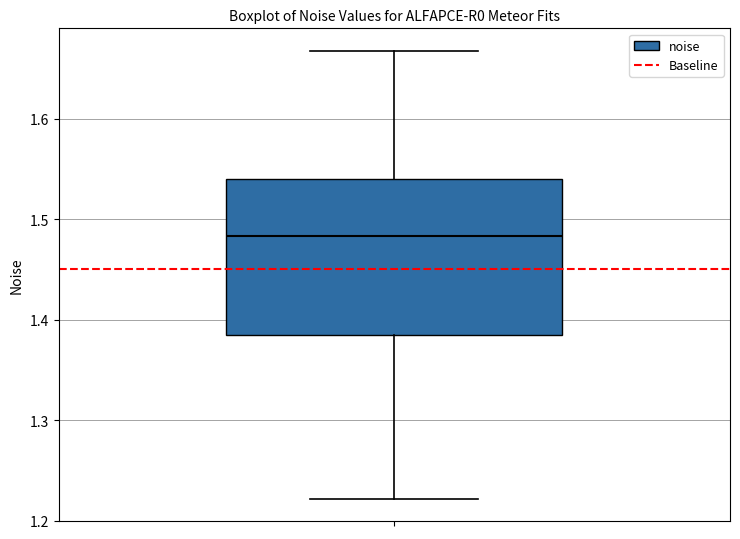

Read this box plot against the y-axis: the position of the median line, the range covered by the box, and the ends of both whiskers. The values are not printed on the chart, so give them approximately, as read against the axis.

median 1.48, box 1.39 to 1.54, whiskers 1.22 to 1.67